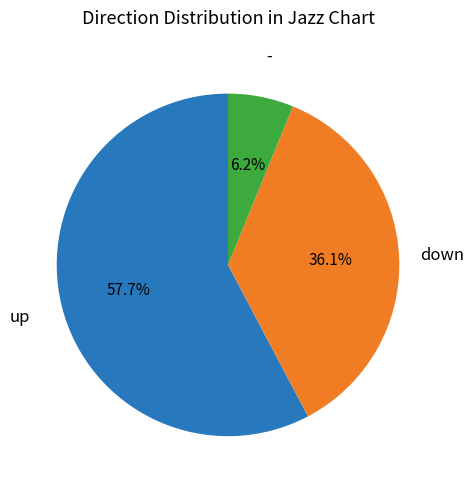

Does any single category account for the majority?

Yes